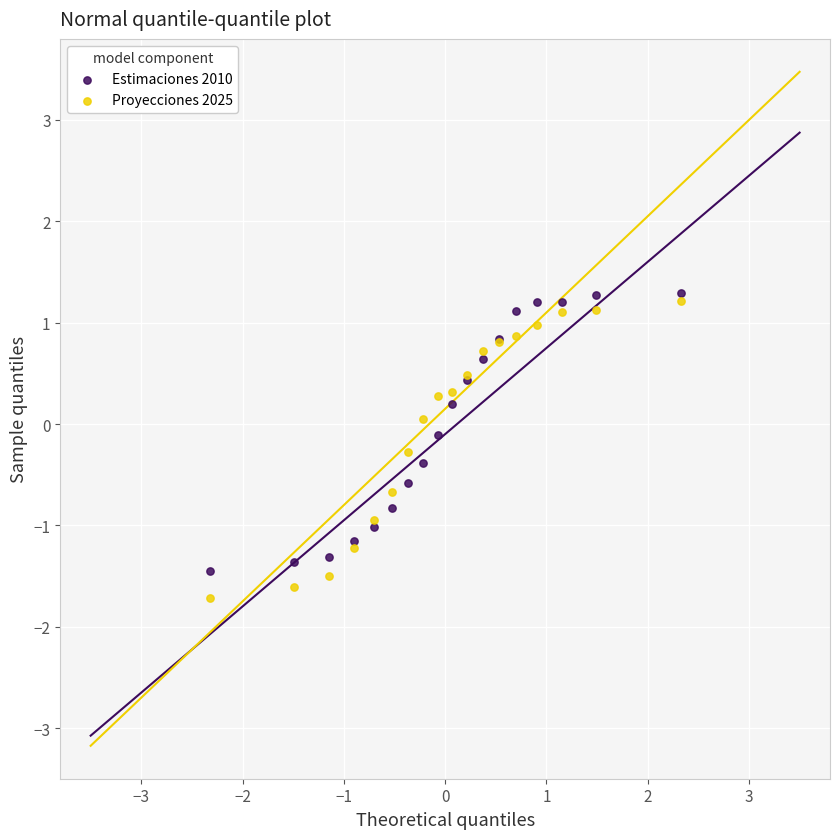

Which series reaches the minimum Y coordinate?

Proyecciones 2025